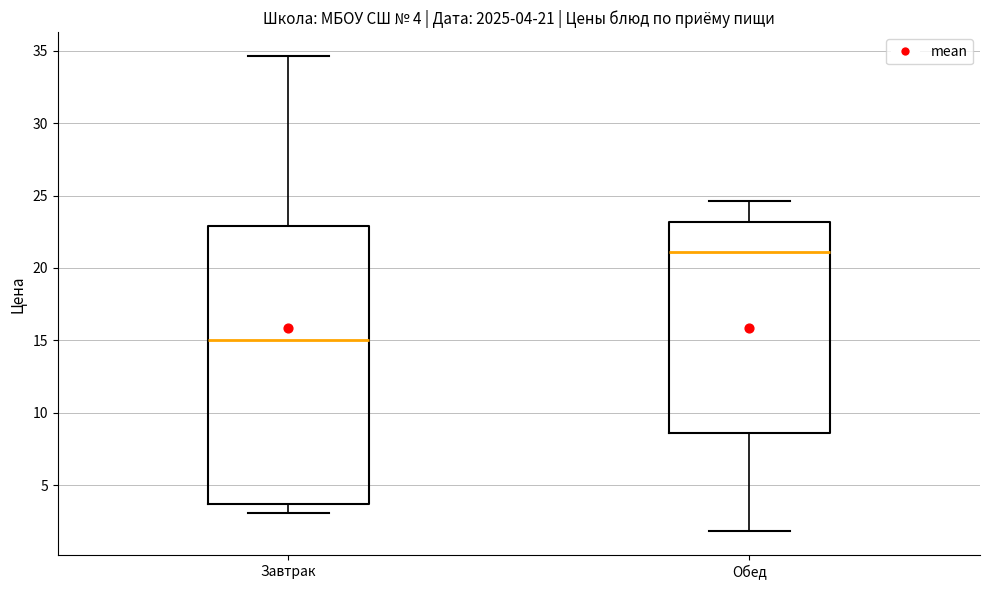

Which box has the lowest median line?

Завтрак